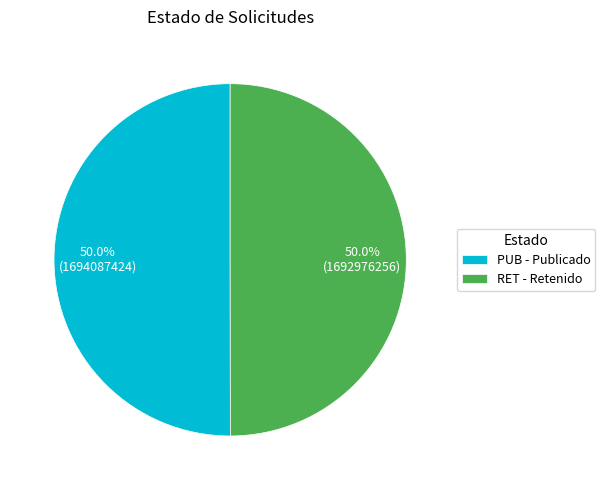

Approximately how many times larger is the value at RET - Retenido compared to PUB - Publicado?

1.0